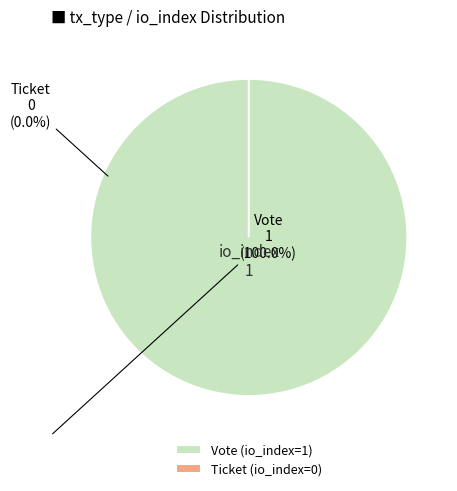

The Vote (io_index=1) slice represents 100% of the pie. True or false?

True